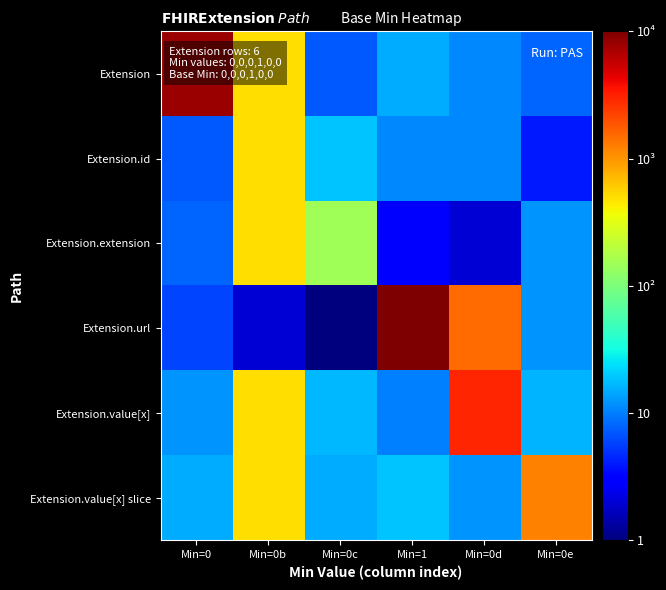

Which series has the widest spread of values?

Extension.url